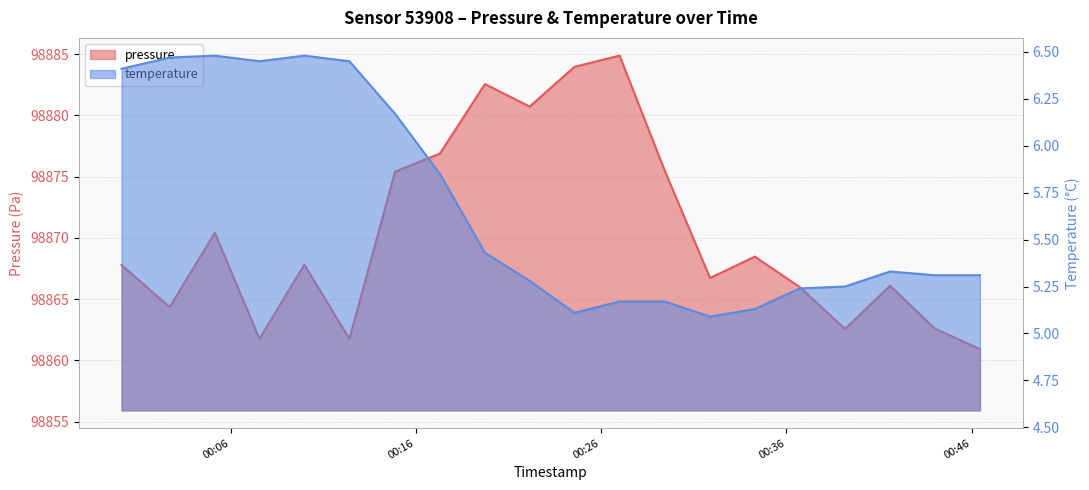

How many lines are shown in the chart?

2